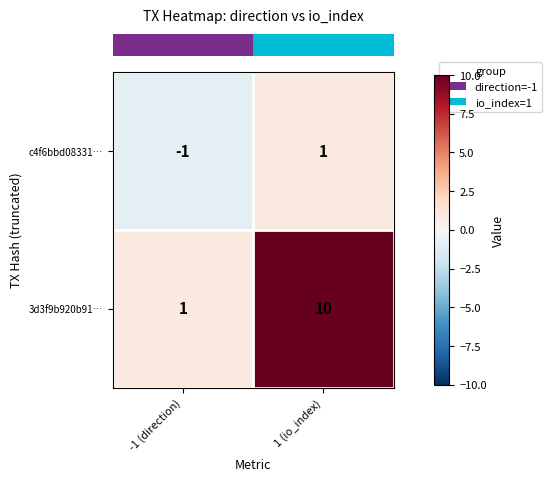

What is the approximate value of 3d3f9b920b91… at 1 (io_index)?

10